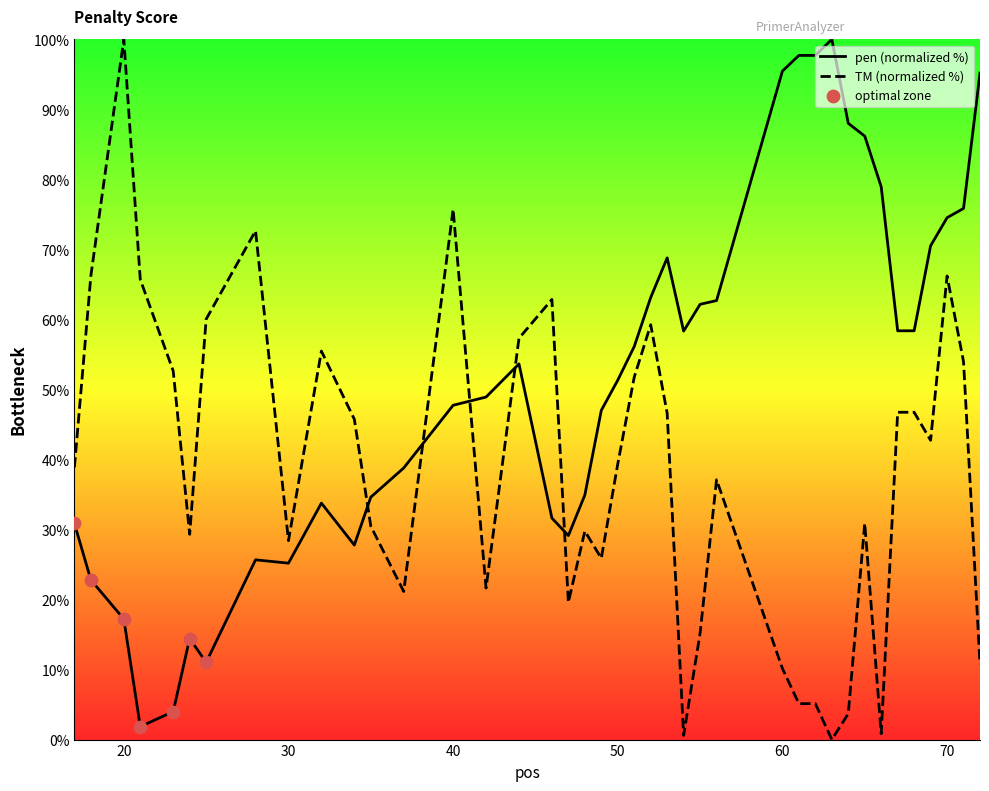

Which series has the largest Y range (max minus min)?

PRIMER_LEFT_0_TM